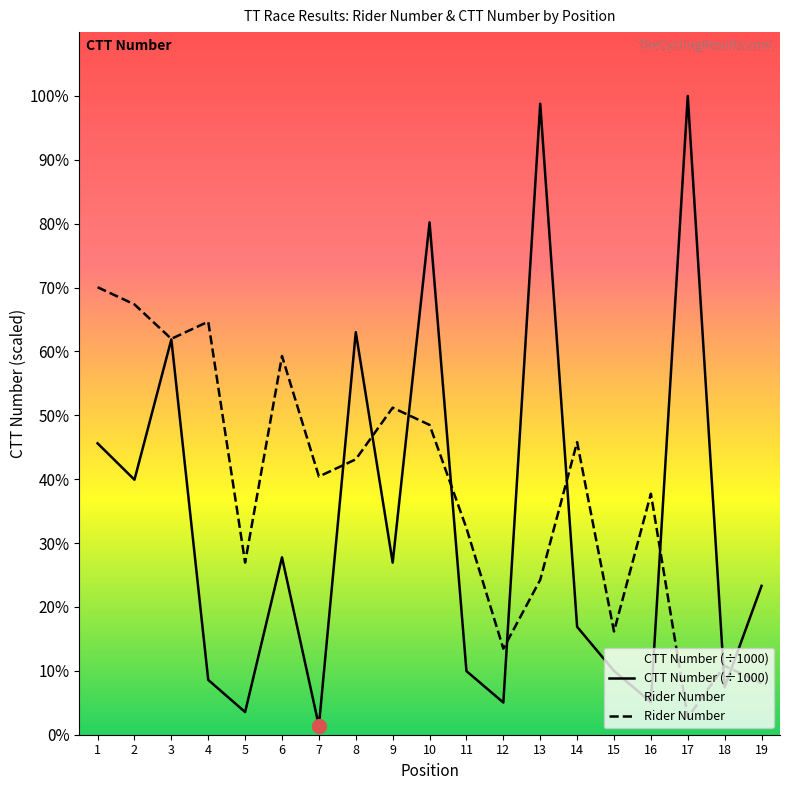

Between 1 and 13, which is larger?

1